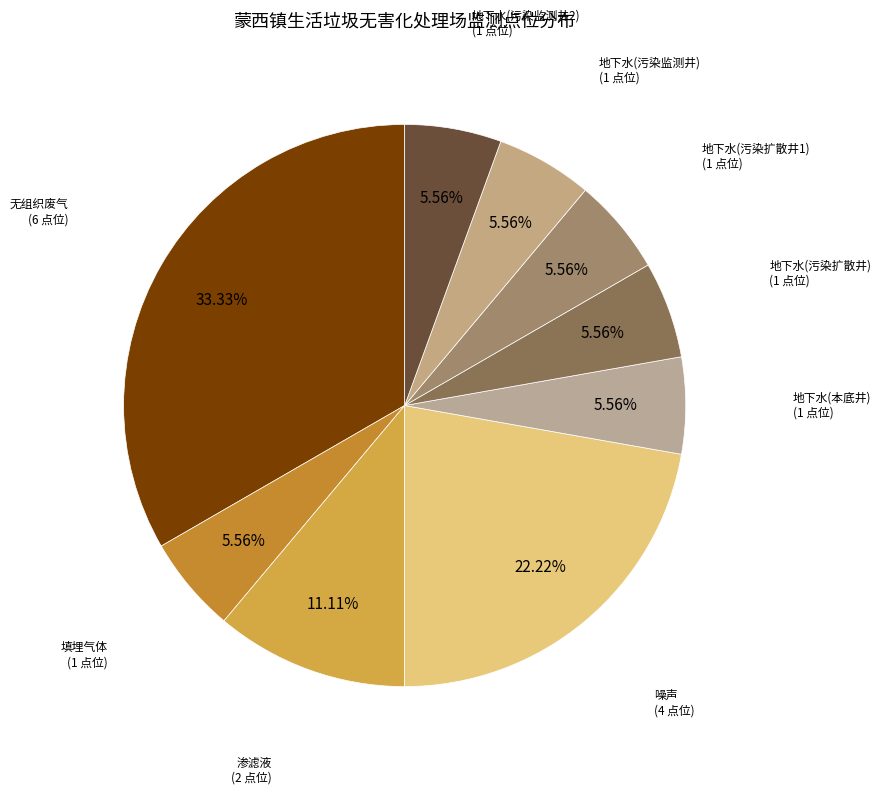

To the nearest percent, what percentage of the pie is 地下水(污染监测井)?

6%